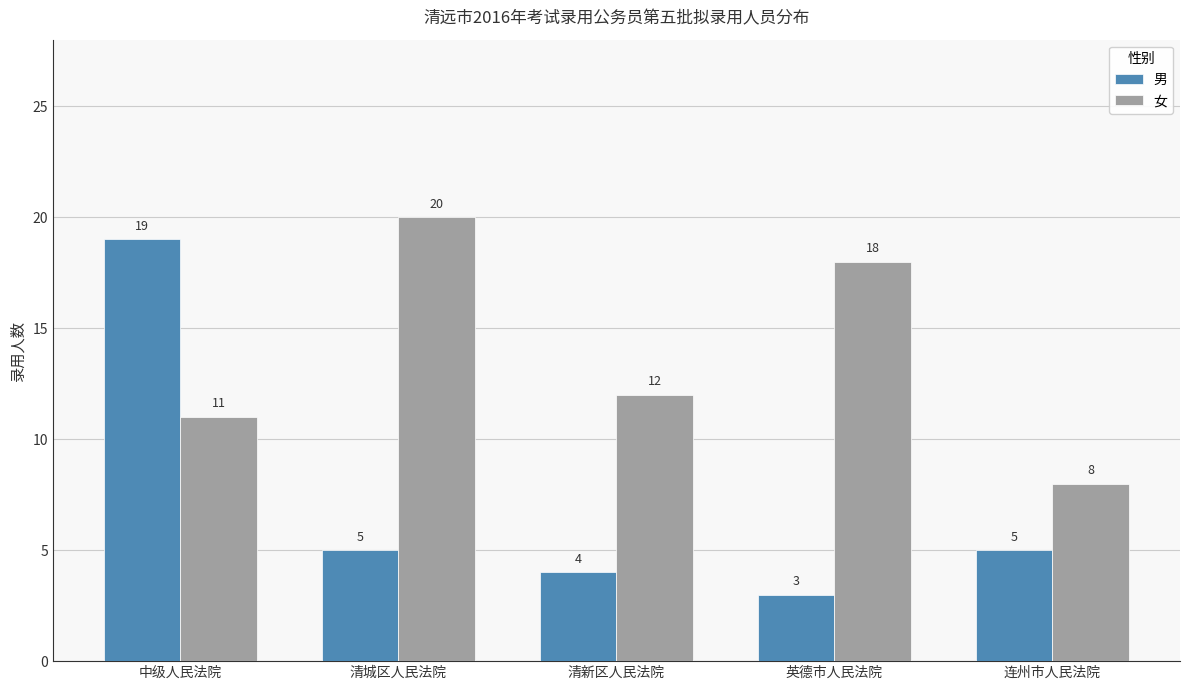

Reading left to right, transcribe all the data shown in this chart.

男: 19	5	4	3	5
女: 11	20	12	18	8